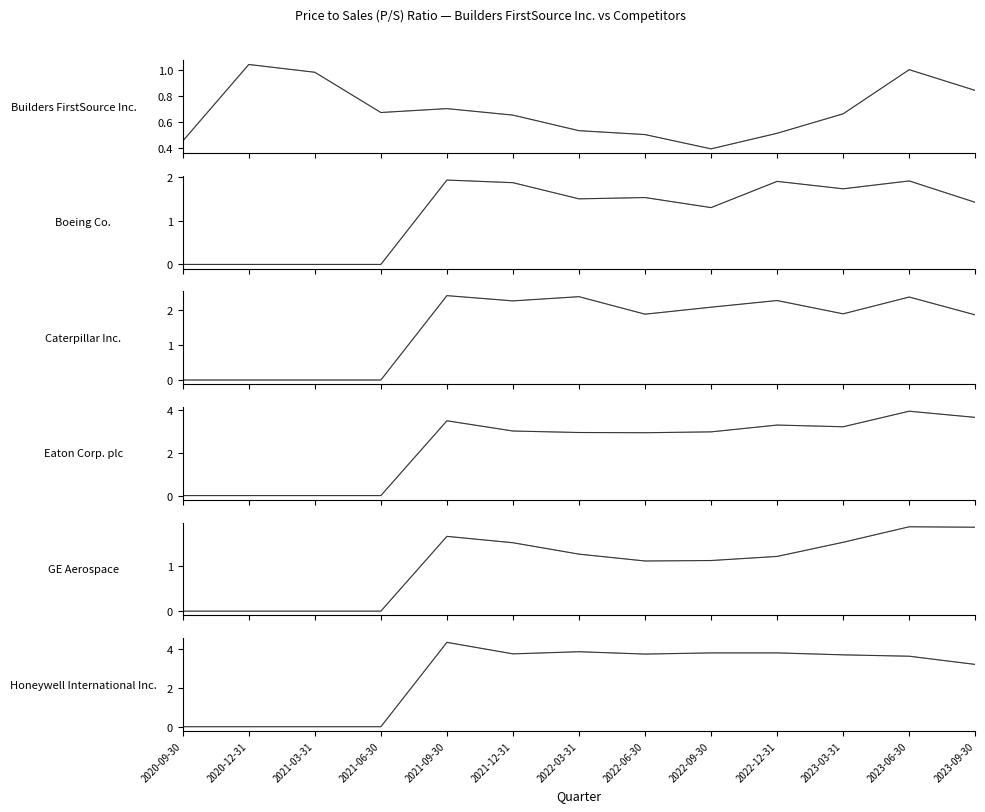

At which label does Honeywell International Inc. first exceed 3?

2021-09-30